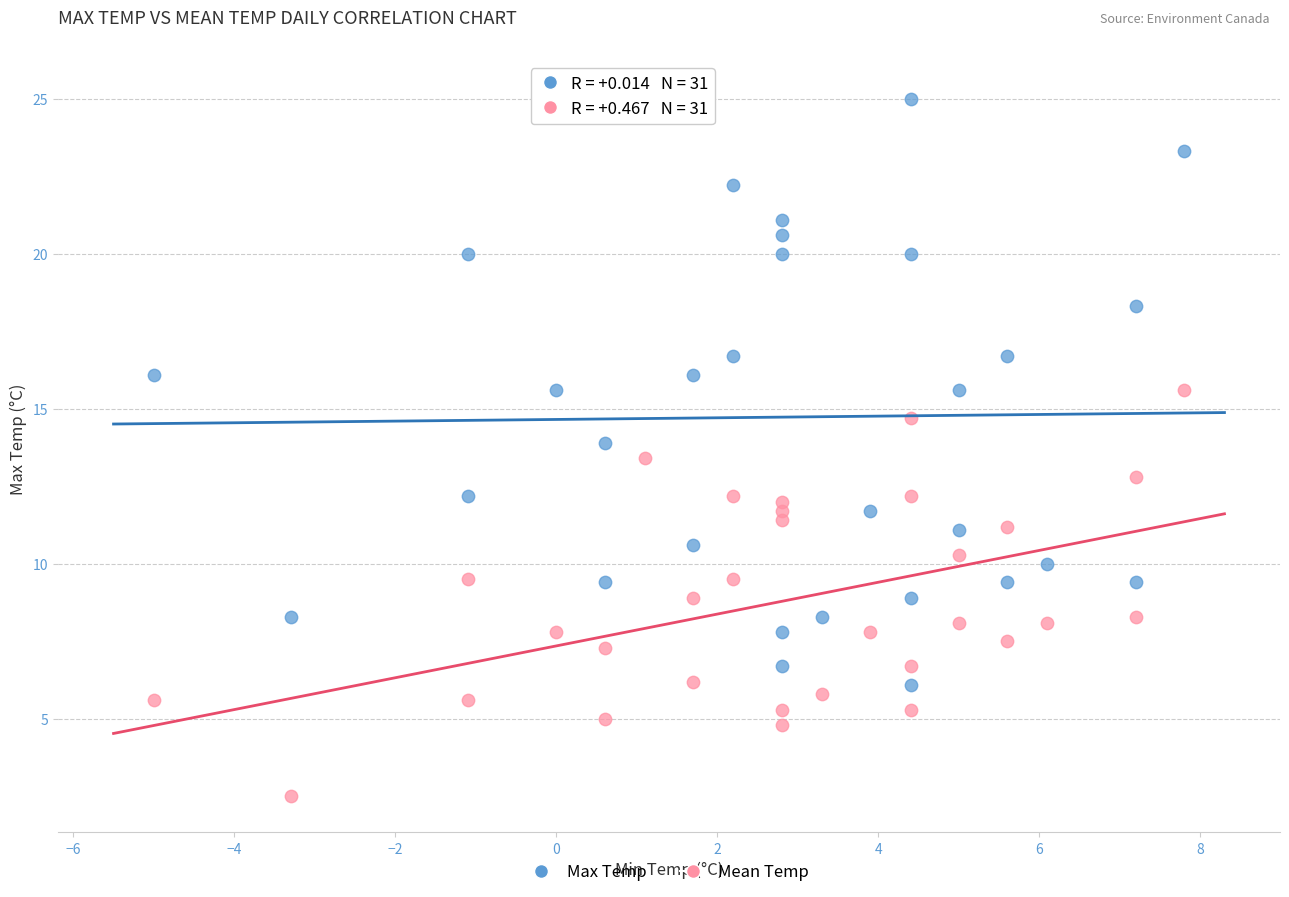

Which series reaches the minimum Y coordinate?

Mean Temp